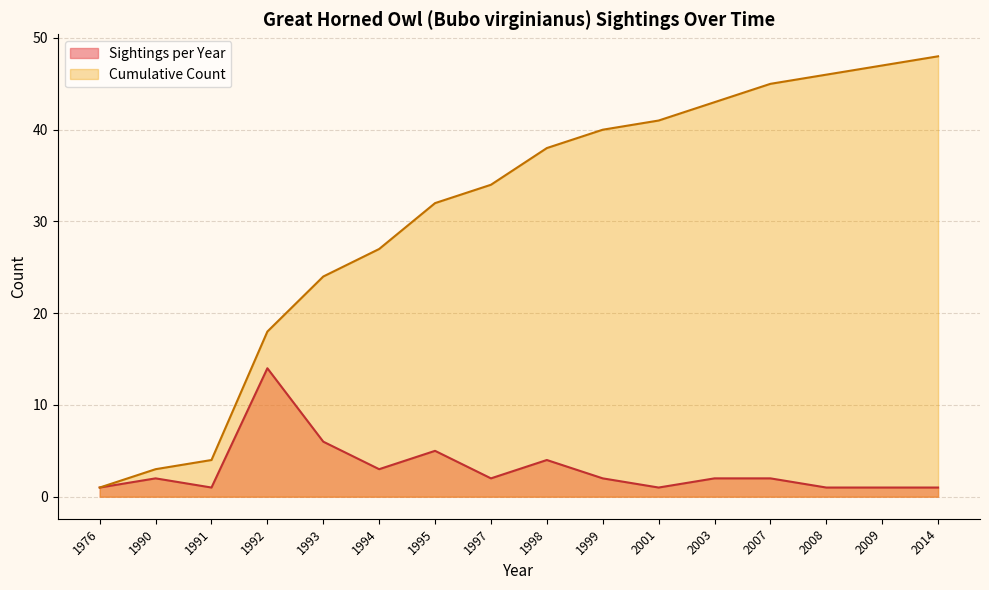

What is the spread (max minus min) of values at 1993?

18